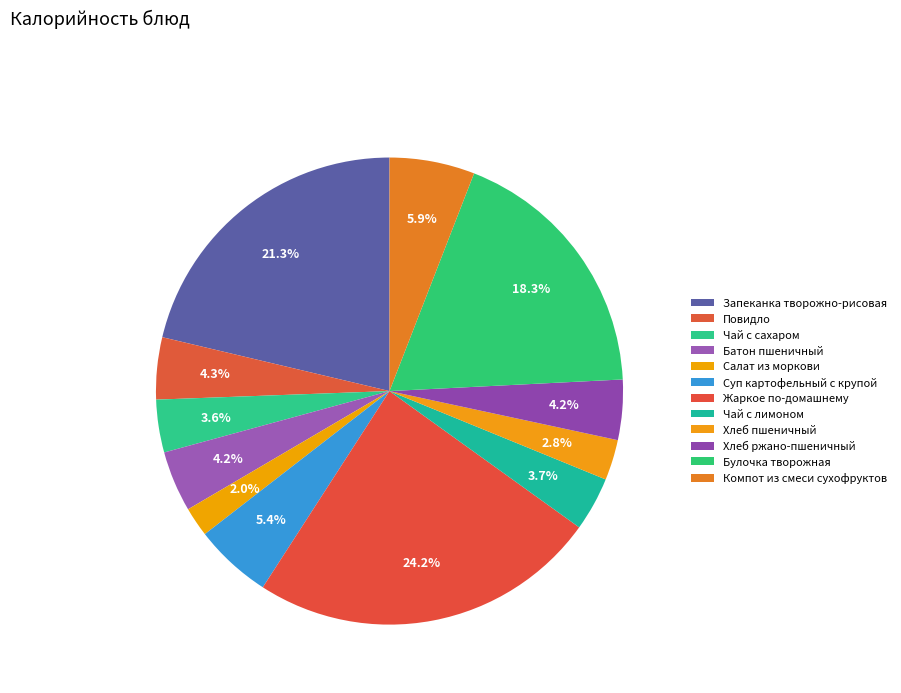

What percentage is NOT represented by Чай с сахаром?

96.4%